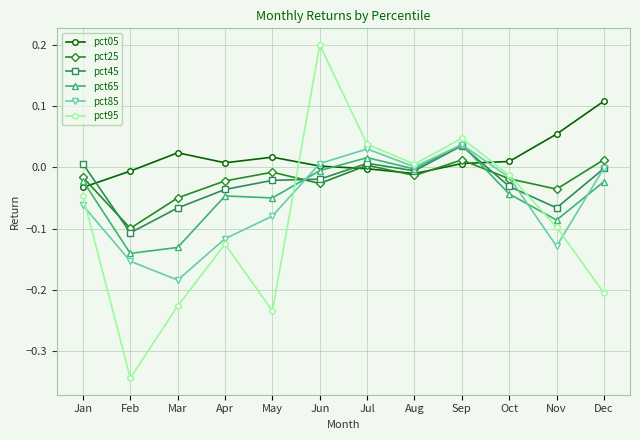

At which category does pct45 reach its first local valley?

Feb